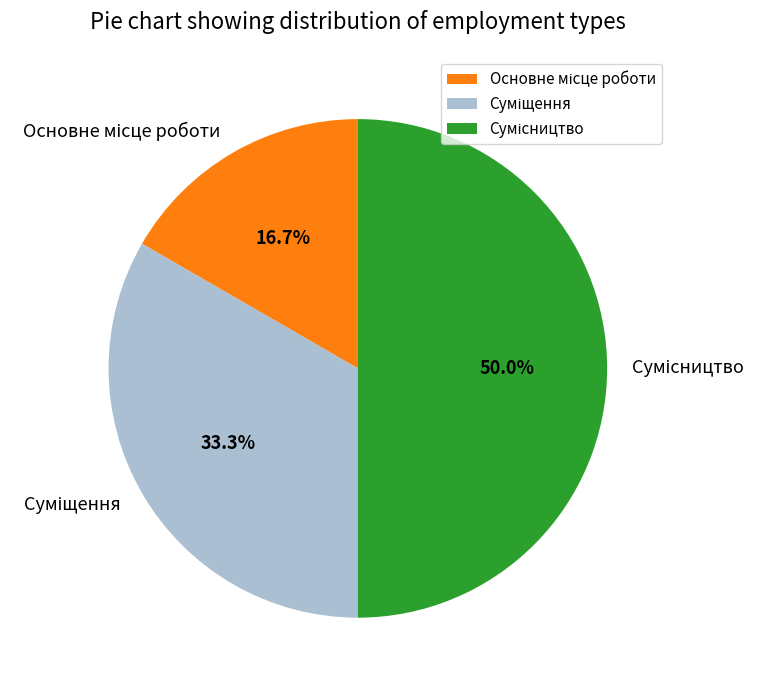

What is the change in value from Суміщення to Сумісництво?

+1